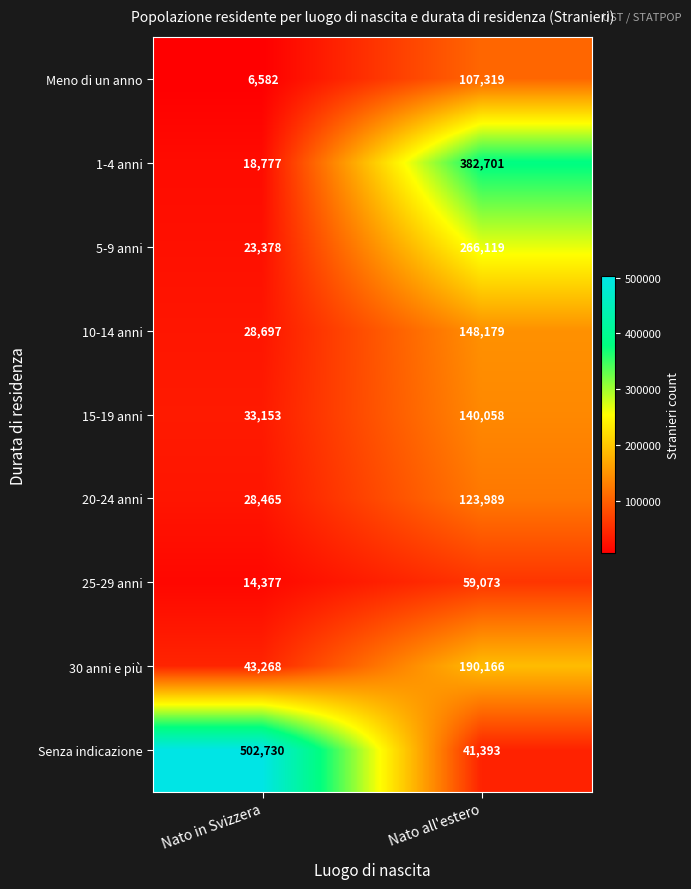

Reading right to left, list all the values displayed in this chart.

Meno di un anno: Nato all'estero=107319	Nato in Svizzera=6582
1-4 anni: Nato all'estero=382701	Nato in Svizzera=18777
5-9 anni: Nato all'estero=266119	Nato in Svizzera=23378
10-14 anni: Nato all'estero=148179	Nato in Svizzera=28697
15-19 anni: Nato all'estero=140058	Nato in Svizzera=33153
20-24 anni: Nato all'estero=123989	Nato in Svizzera=28465
25-29 anni: Nato all'estero=59073	Nato in Svizzera=14377
30 anni e più: Nato all'estero=190166	Nato in Svizzera=43268
Senza indicazione: Nato all'estero=41393	Nato in Svizzera=502730